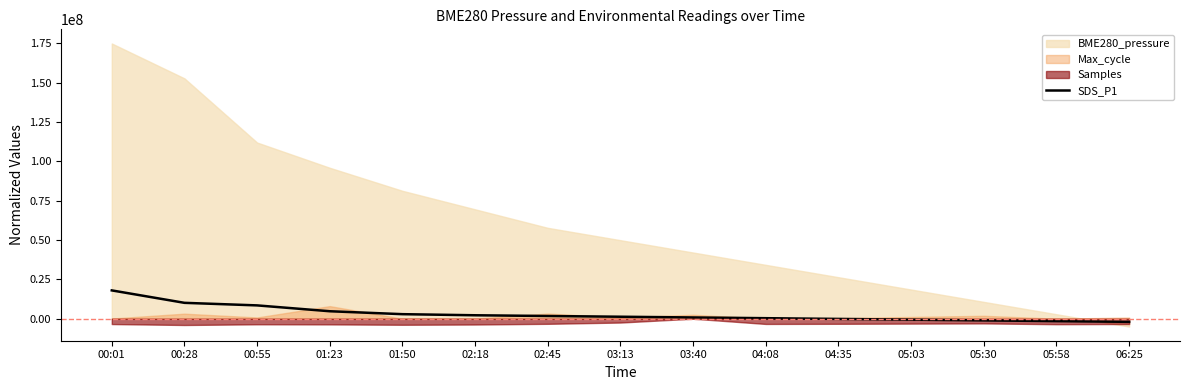

Which category has the highest value in the SDS_P1 series?

00:01